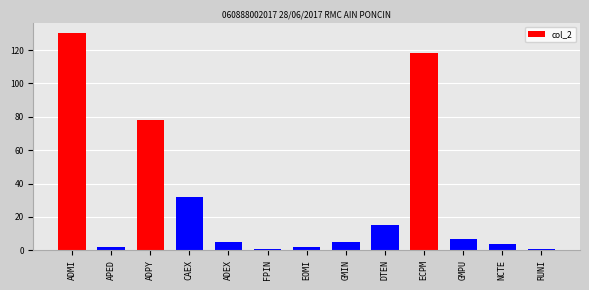

True or false: the data shows 78 at ADPY.

True